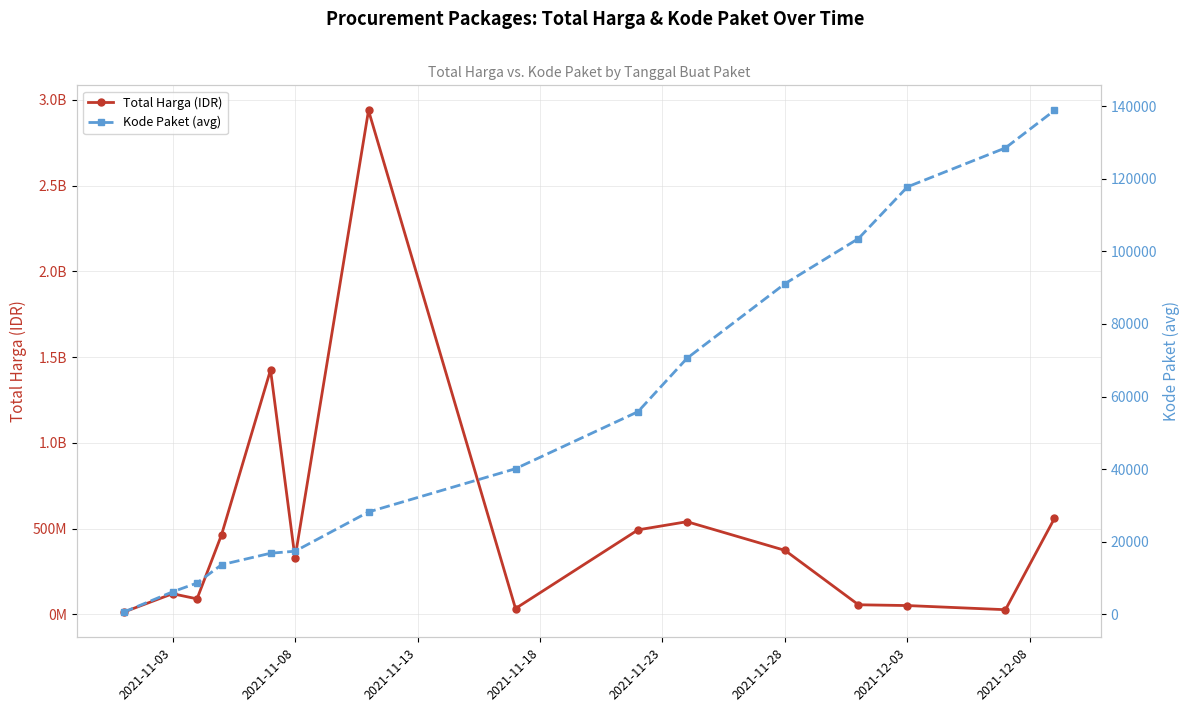

Which series has the widest spread of values?

Total Harga (IDR)